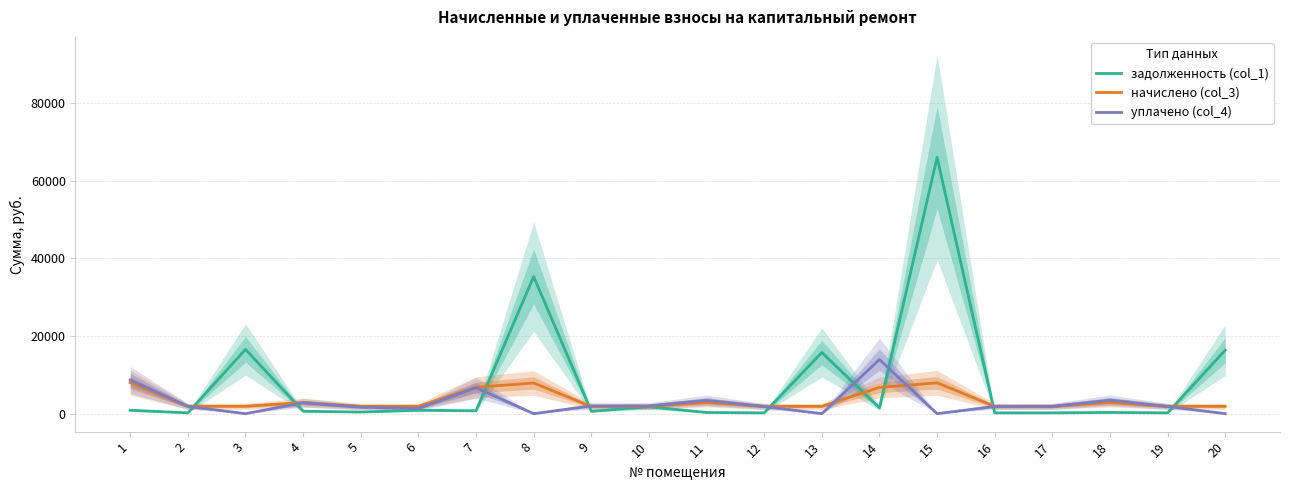

At how many categories does at least one series exceed 36015?

1